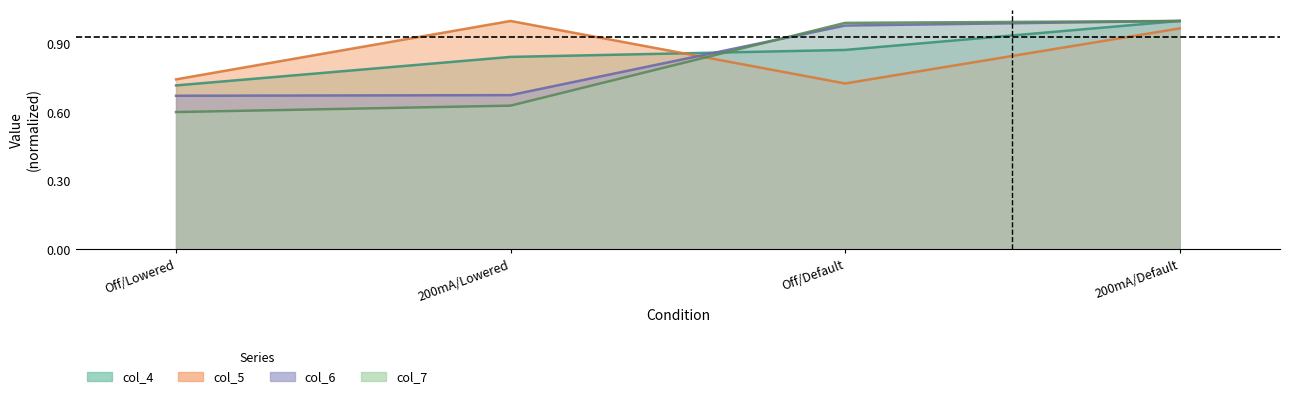

Is the value of col_4 at Off/Lowered greater than the value of col_7 at 200mA/Default?

No